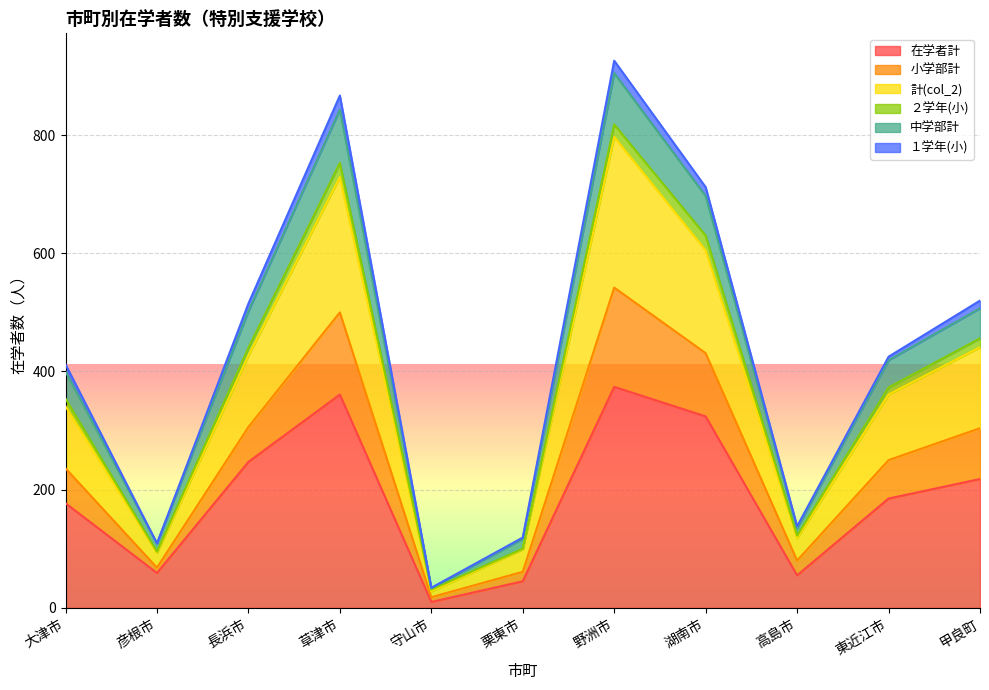

What is the highest value of the 在学者計 series?

374